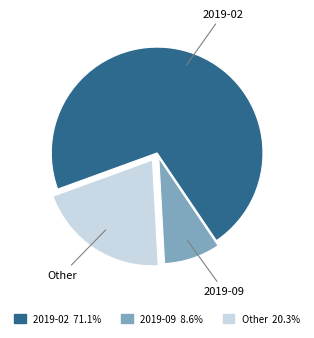

Which has a higher value, Other or 2019-09?

Other